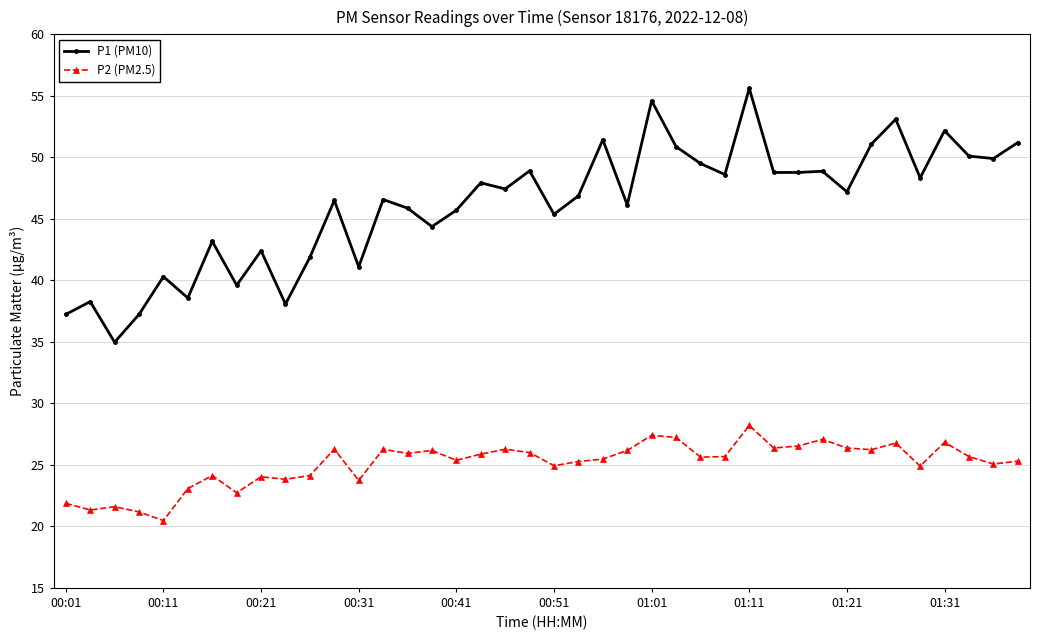

Rank the series by their maximum value, from highest to lowest.

P1 (PM10), P2 (PM2.5)